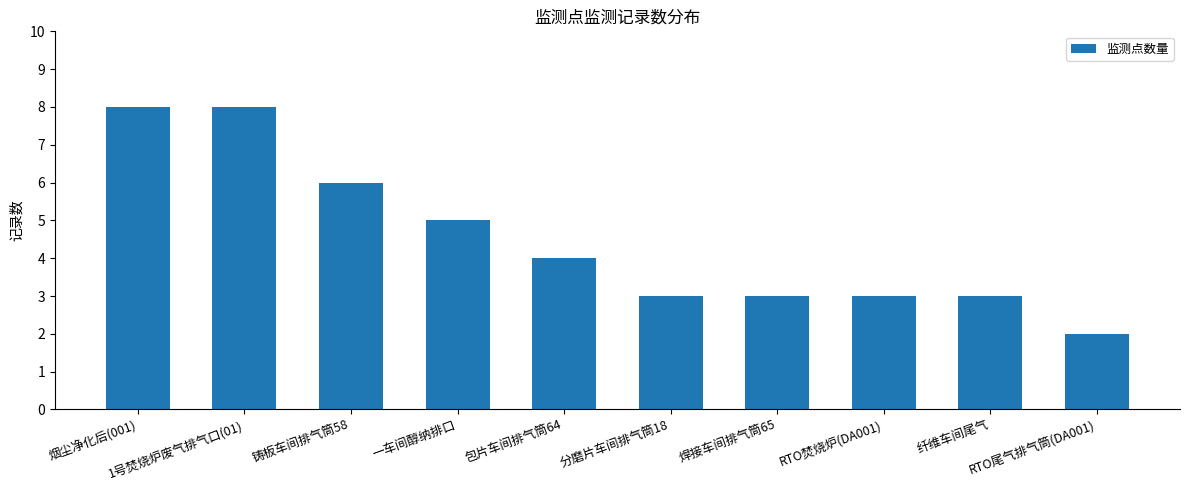

Reading left to right, extract all data points from this chart.

8	8	6	5	4	3	3	3	3	2